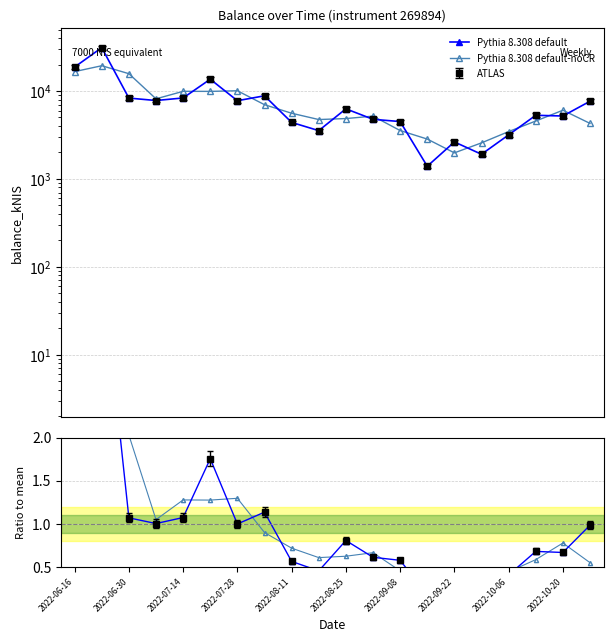

Which series ends up on top after the final intersection of Pythia 8.308 default-noCR and Pythia 8.308 default?

Pythia 8.308 default